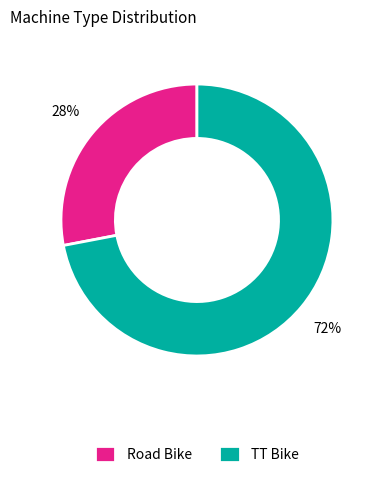

To the nearest percent, what is the average slice percentage?

50%